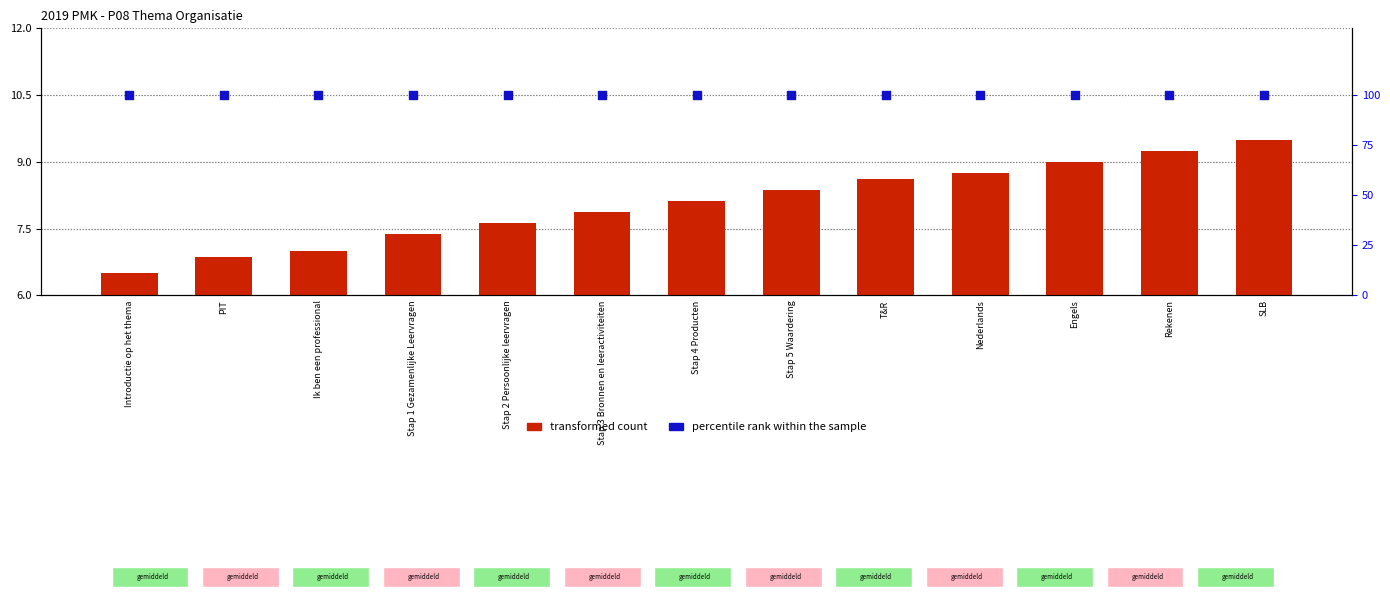

At which category is the sum across all series the highest?

SLB